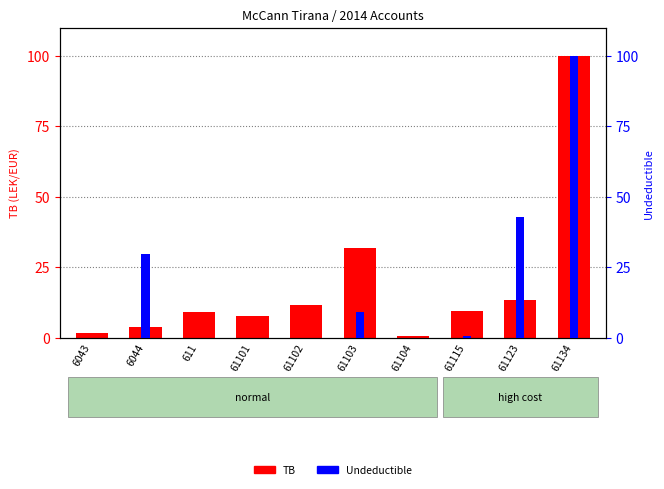

Is it true that Undeductible equals 0.6 at 61115?

True